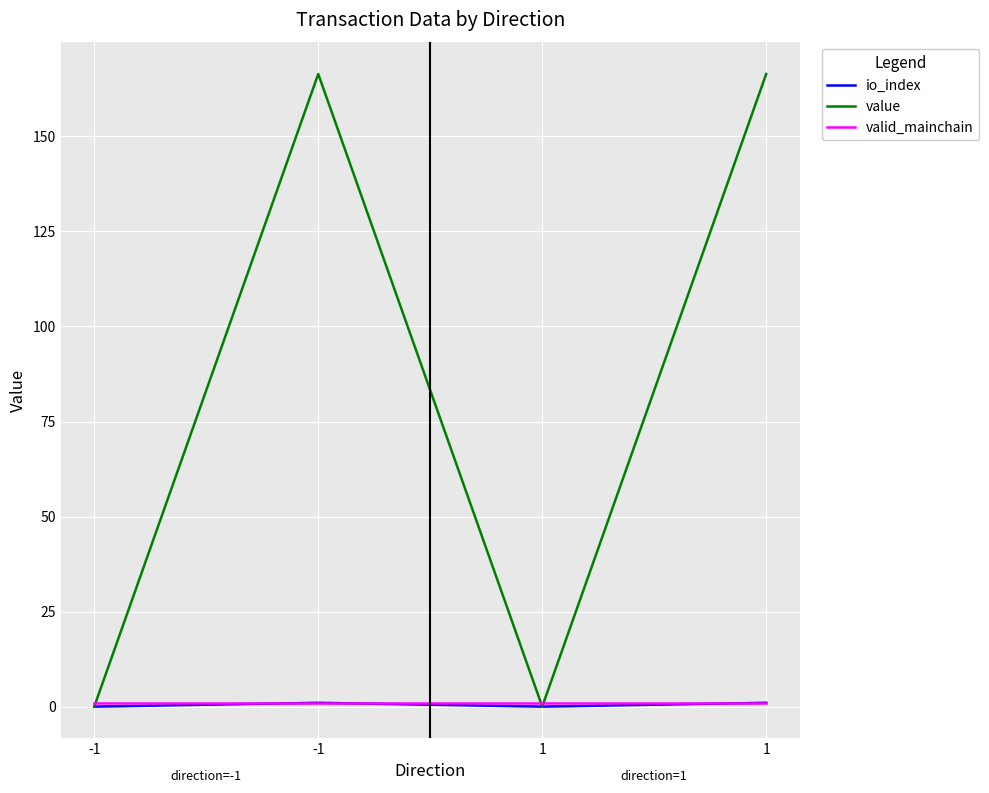

Reading right to left, what are all the values shown in this chart?

io_index: 1=1.0	1=0.0	-1=1.0	-1=0.0
value: 1=166.4	1=0.0	-1=166.4	-1=0.0
valid_mainchain: 1=1.0	1=1.0	-1=1.0	-1=1.0